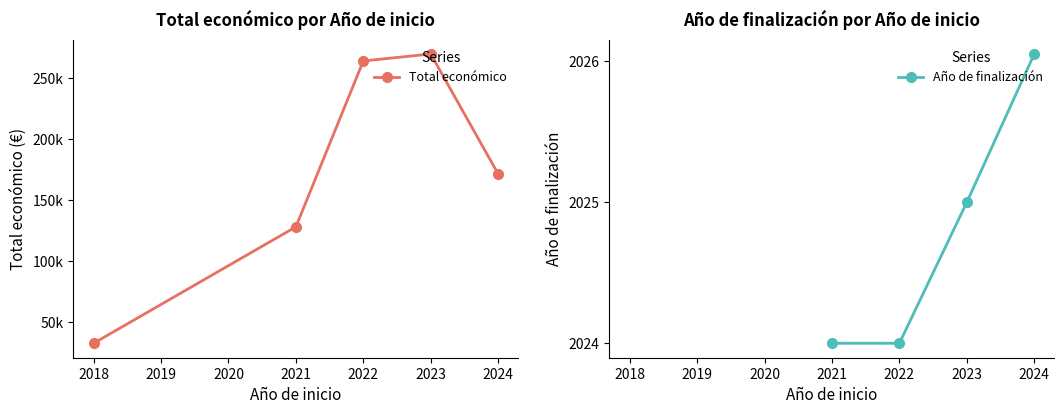

The value of Año de finalización at 2022 is 776.2. True or false?

False